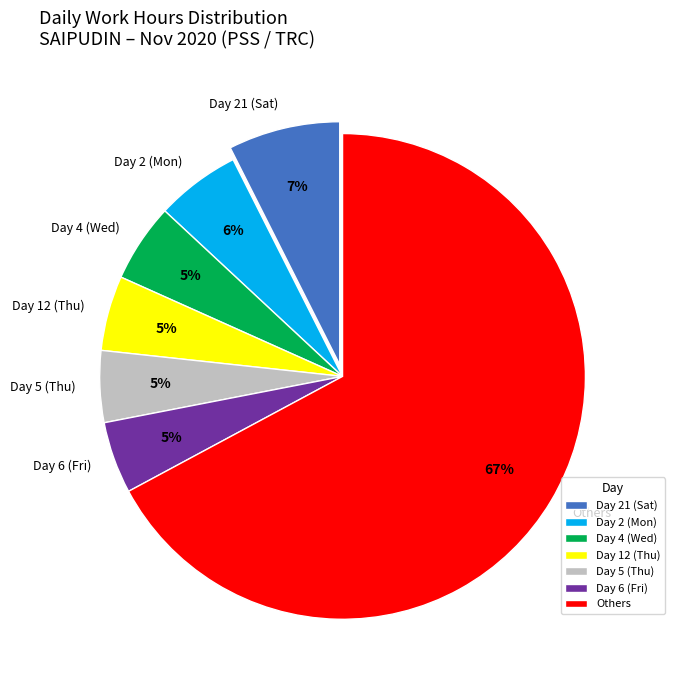

Is the sum of Others and Day 4 (Wed) greater than half?

Yes